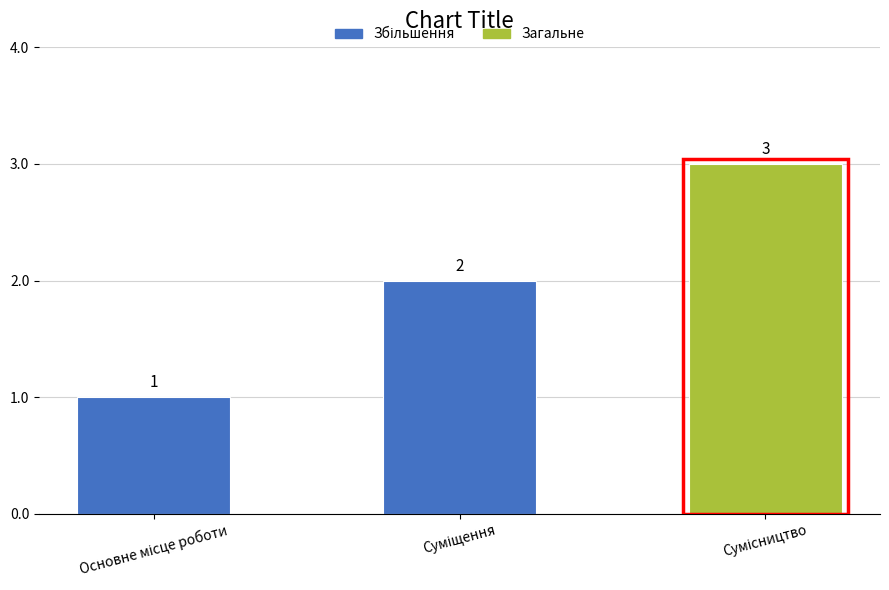

What is the sum of all values?

6